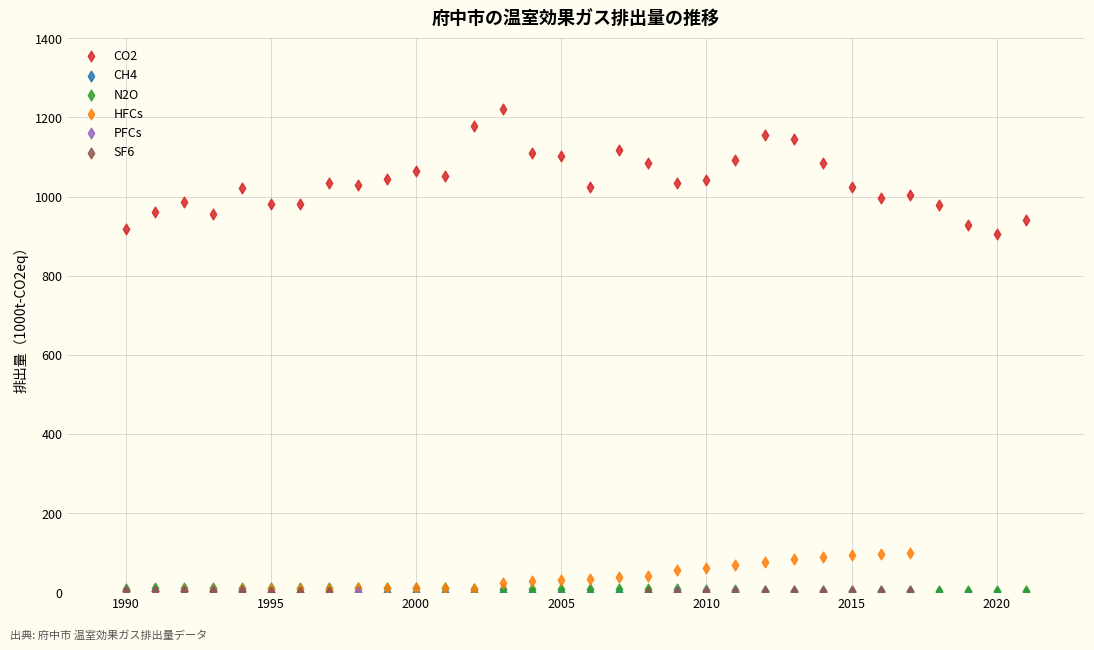

Which series contains the highest Y value?

CO2